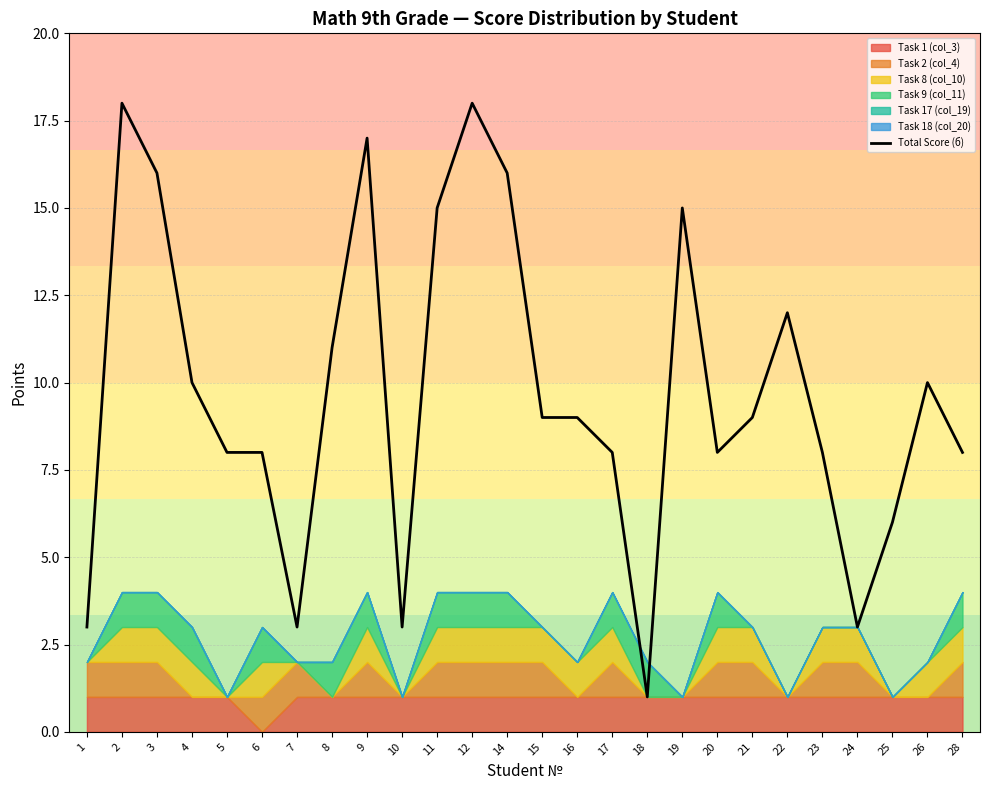

Rank the categories by value from lowest to highest.

18, 1, 7, 10, 24, 25, 5, 6, 17, 20, 23, 28, 15, 16, 21, 4, 26, 8, 22, 11, 19, 3, 14, 9, 2, 12